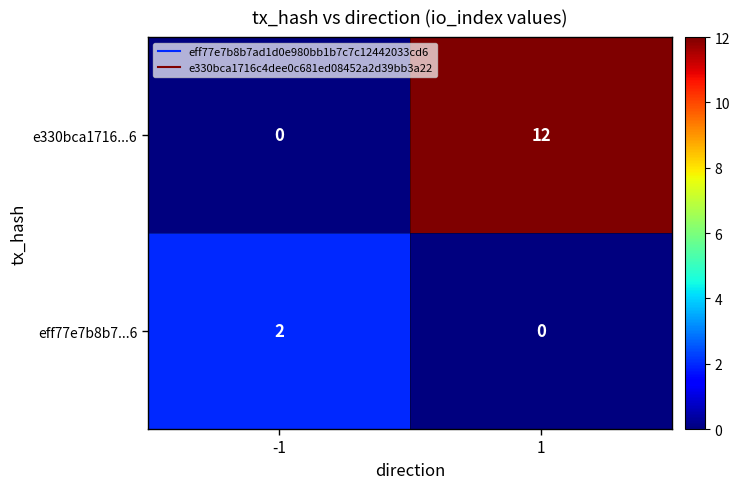

At 1, list the series in order from largest to smallest.

e330bca1716...6, eff77e7b8b7...6